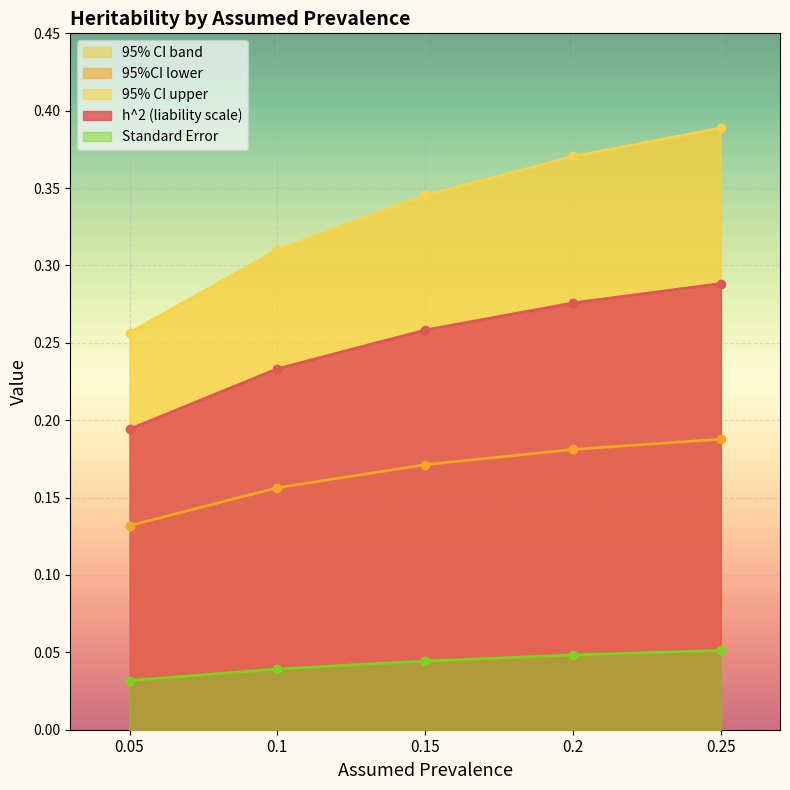

True or false: 95%CI lower has more than 1 points higher than both neighbors.

False